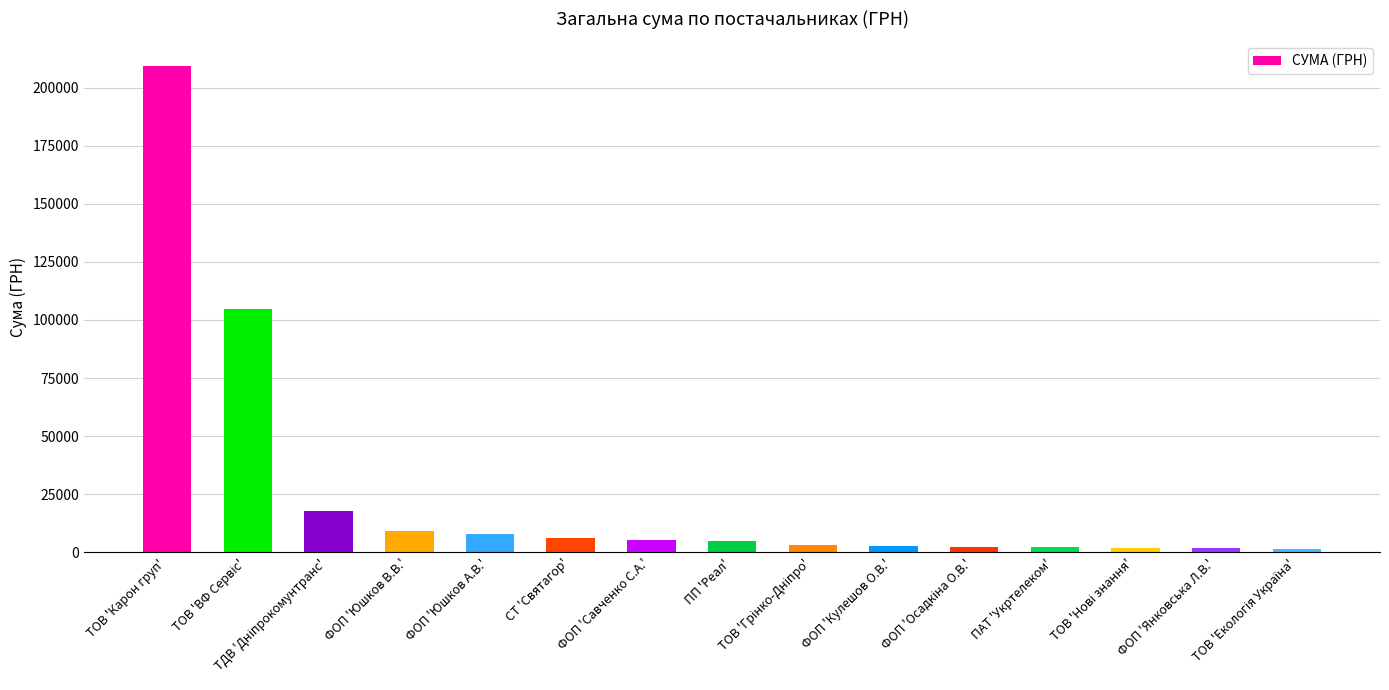

Are the bars grouped side by side (vs. stacked)?

No